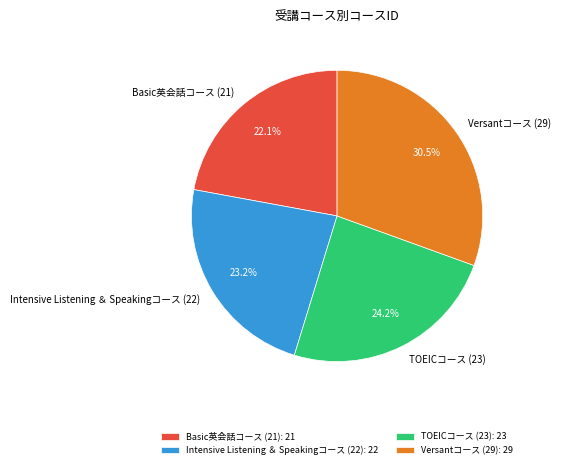

Does Basic英会話コース (21) represent more than half of the total?

No